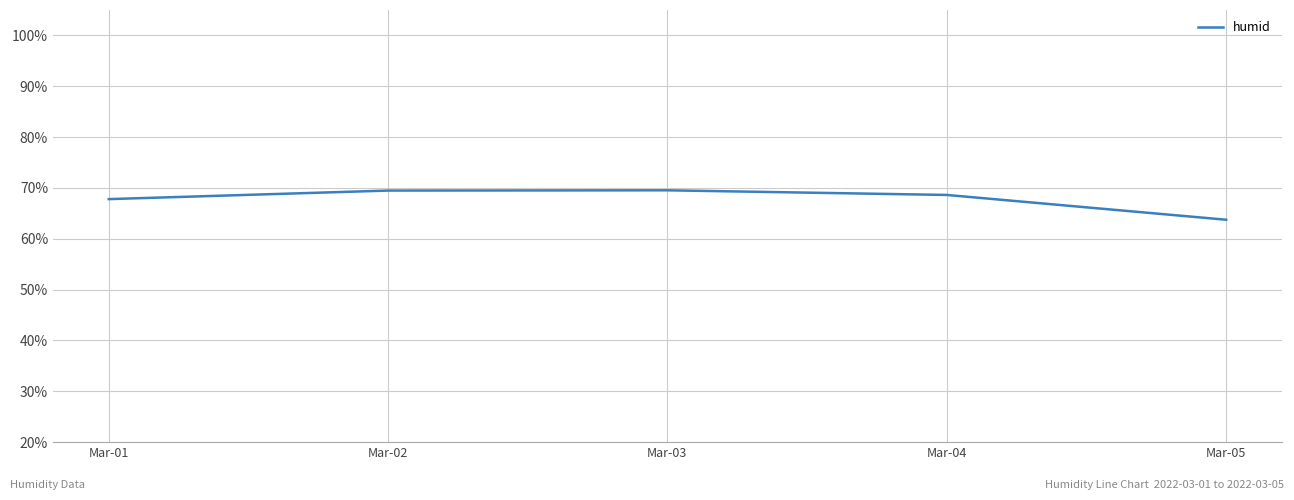

Count the number of categories in the chart.

5